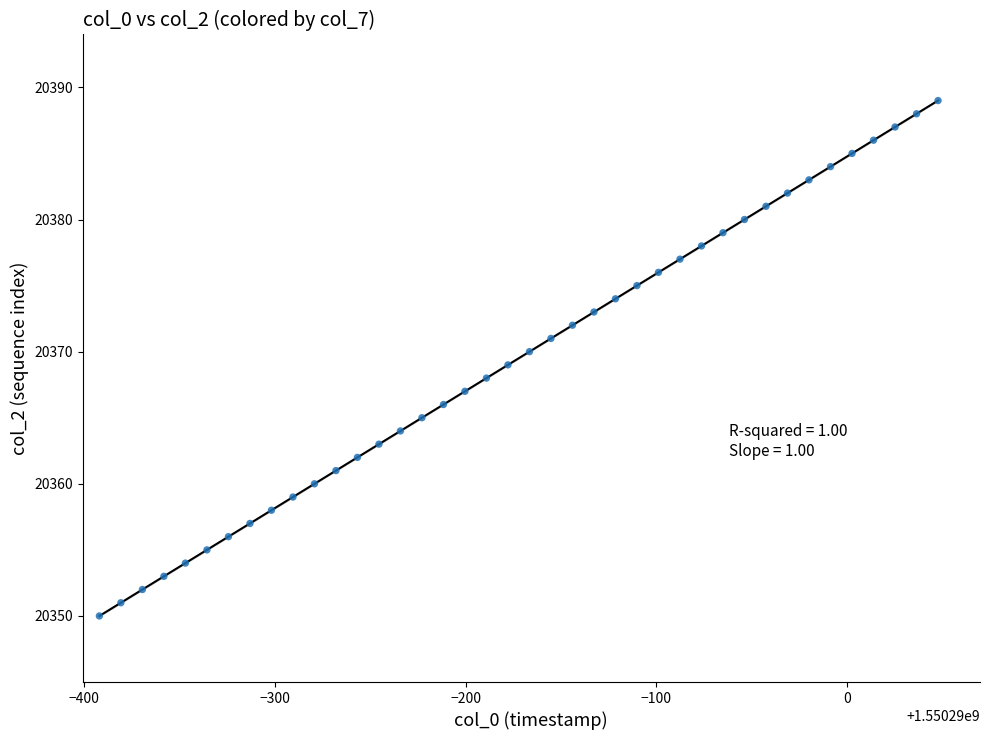

What is the range of Y values (max minus min)?

39